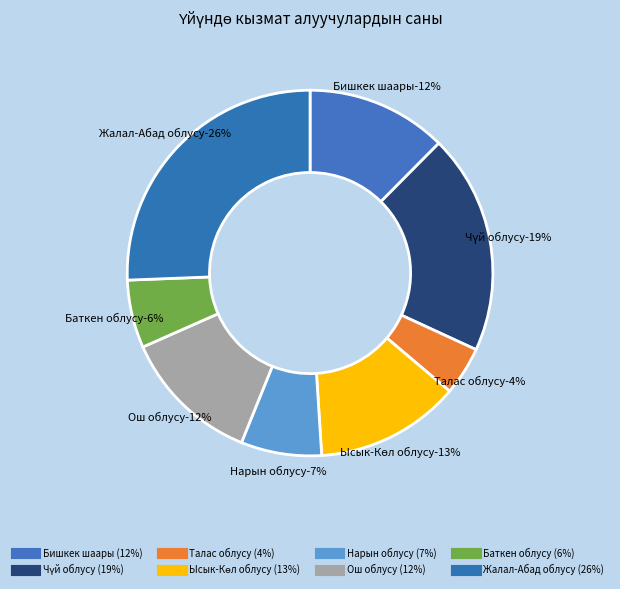

Which category has the smallest portion of the pie?

Талас облусу